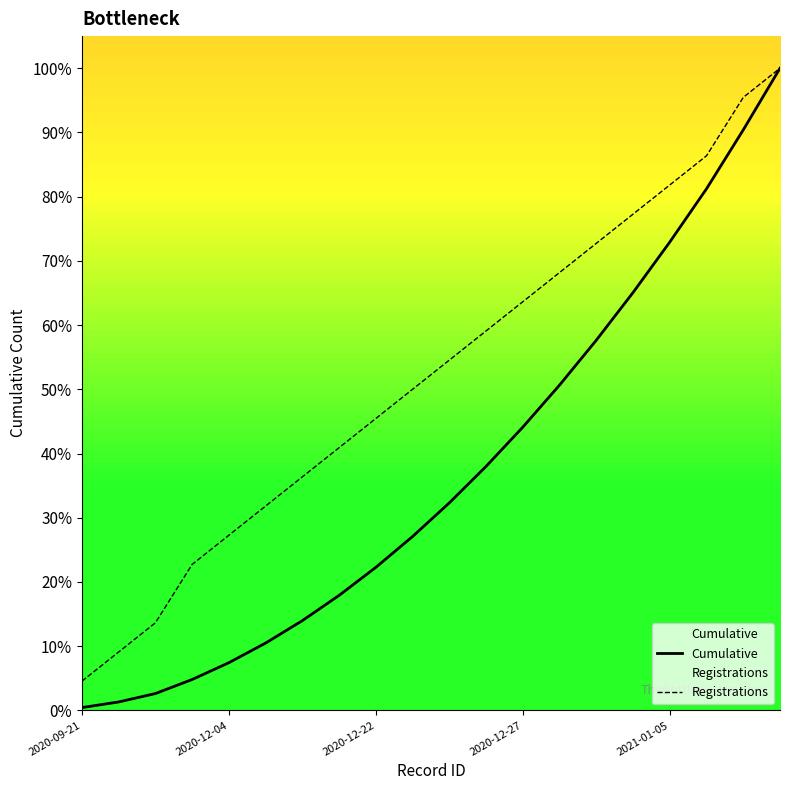

Which series has the largest range (max minus min)?

Cumulative